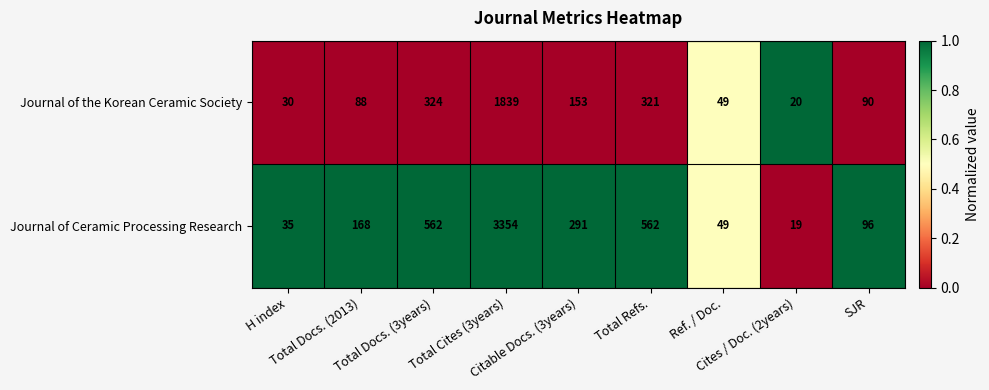

Which series changed the most between Citable Docs. (3years) and Cites / Doc. (2years)?

Journal of Ceramic Processing Research